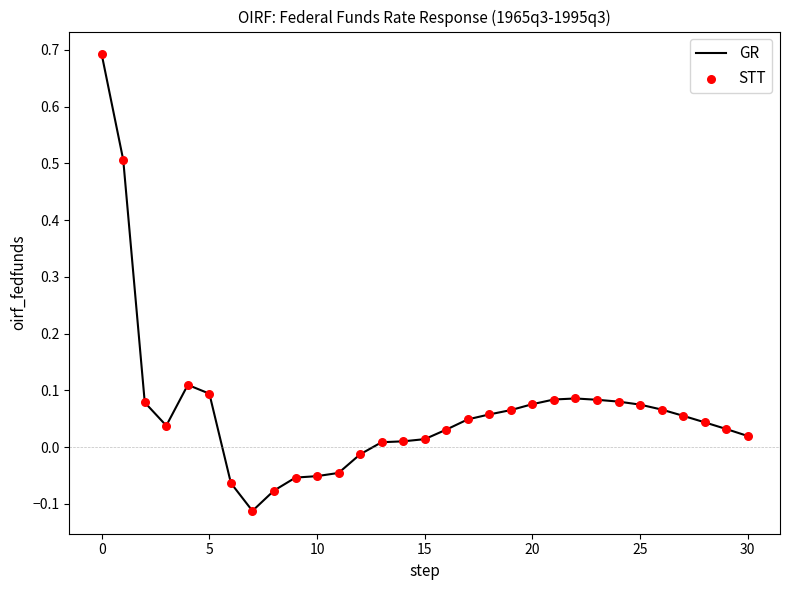

What is the maximum value shown in the chart?

0.7